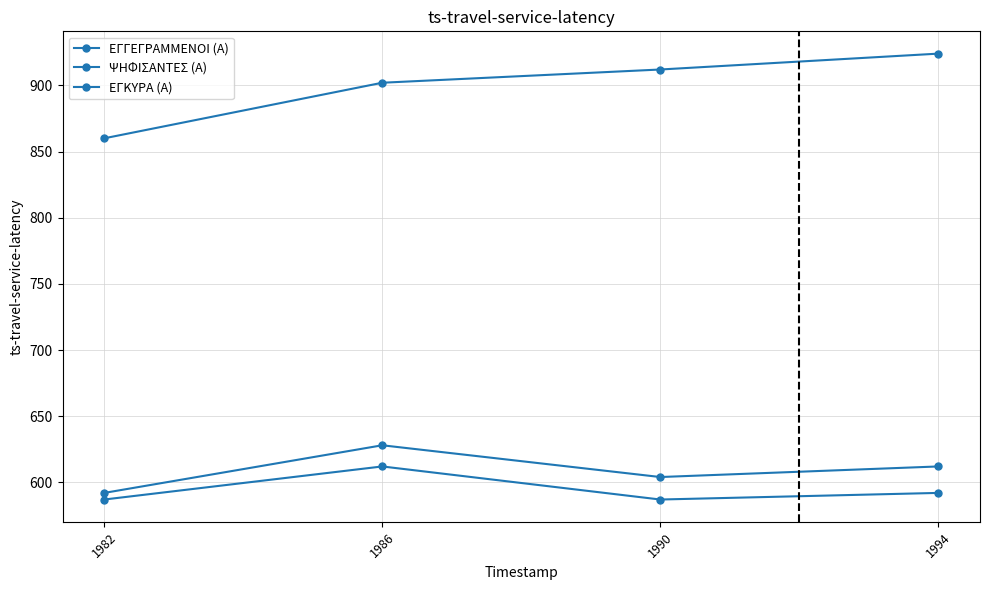

Count the ΨΗΦΙΣΑΝΤΕΣ (Α) values in the range 604 to 628.

3